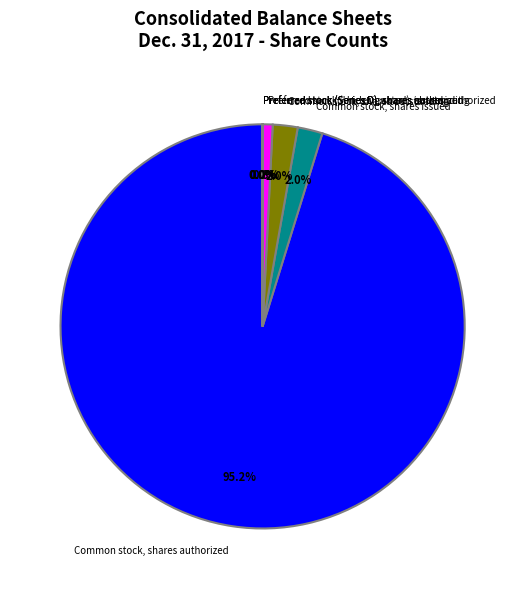

What is the largest slice in the pie chart?

Common stock, shares authorized